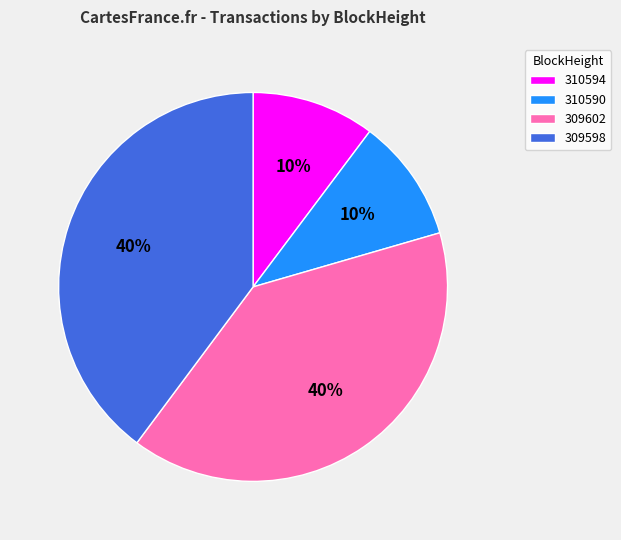

Count the number of slices in the pie.

4